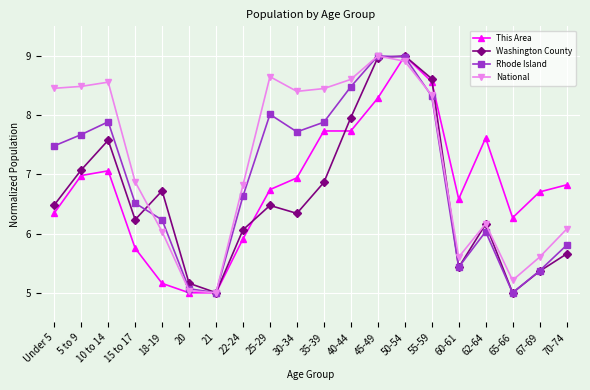

What is the spread (max minus min) of values at 30-34?

2.1